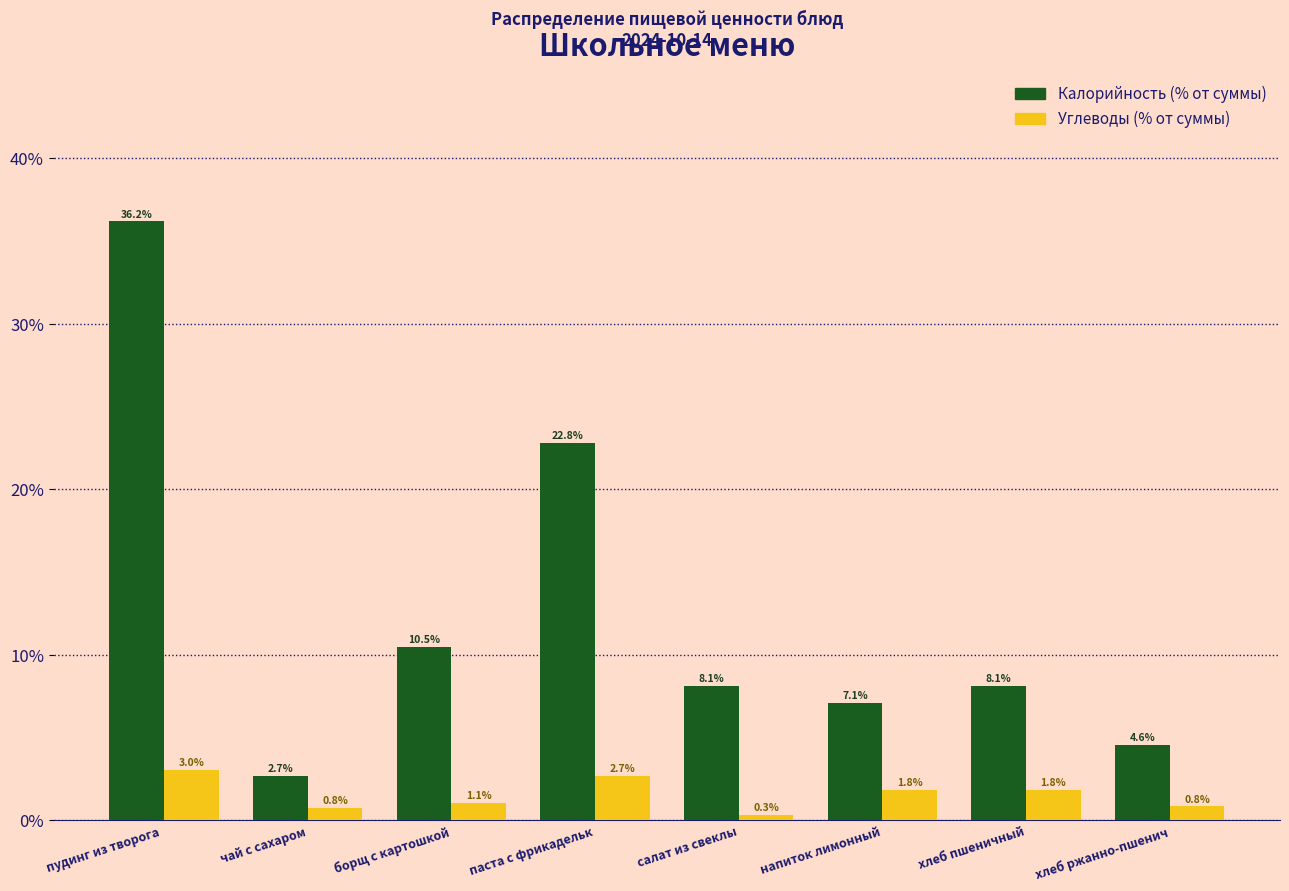

Reading left to right, list all the values displayed in this chart.

Калорийность: пудинг из творога =36.2	чай с сахаром=2.7	борщ с картошкой=10.5	паста с фрикадельк=22.8	салат из свеклы=8.1	напиток лимонный=7.1	хлеб пшеничный=8.1	хлеб ржанно-пшенич=4.6
Углеводы: пудинг из творога =3.0	чай с сахаром=0.8	борщ с картошкой=1.1	паста с фрикадельк=2.7	салат из свеклы=0.3	напиток лимонный=1.8	хлеб пшеничный=1.8	хлеб ржанно-пшенич=0.8